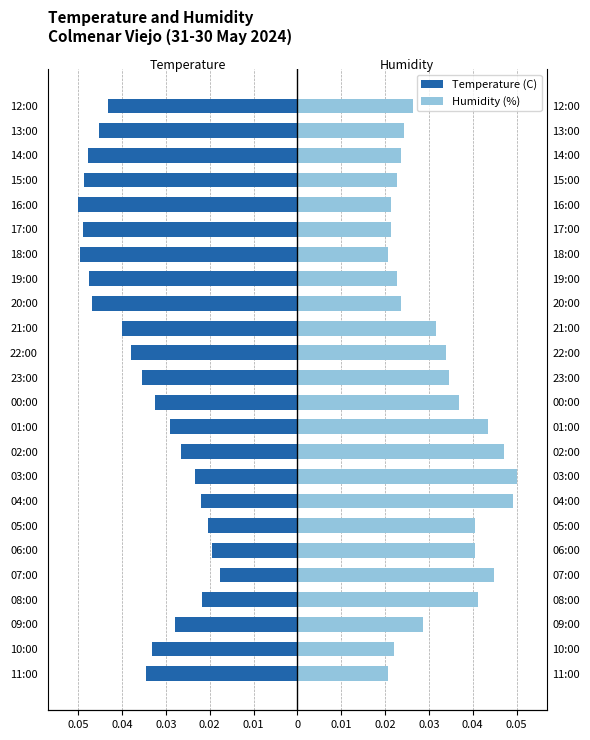

Reading right to left, transcribe all the data shown in this chart.

Temperature (C): -0.0	-0.0	-0.0	-0.0	-0.1	-0.0	-0.0	-0.0	-0.0	-0.0	-0.0	-0.0	-0.0	-0.0	-0.0	-0.0	-0.0	-0.0	-0.0	-0.0	-0.0	-0.0	-0.0	-0.0
Humidity (%): 0.0	0.0	0.0	0.0	0.0	0.0	0.0	0.0	0.0	0.0	0.0	0.0	0.0	0.0	0.0	0.1	0.0	0.0	0.0	0.0	0.0	0.0	0.0	0.0